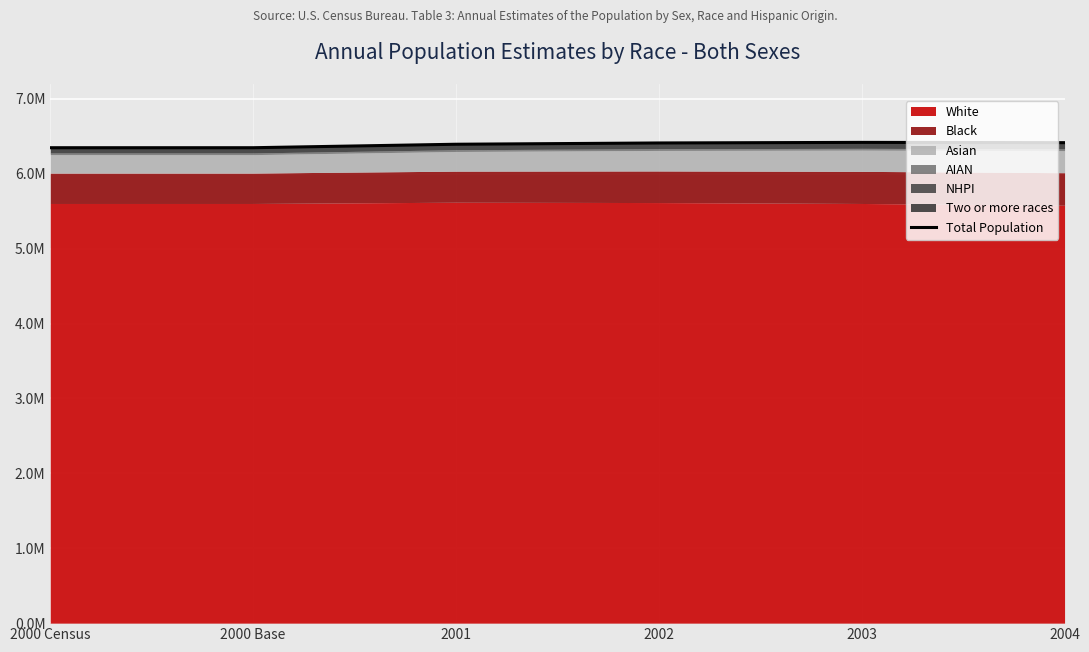

Which category has the lowest value across all series?

2000 Census